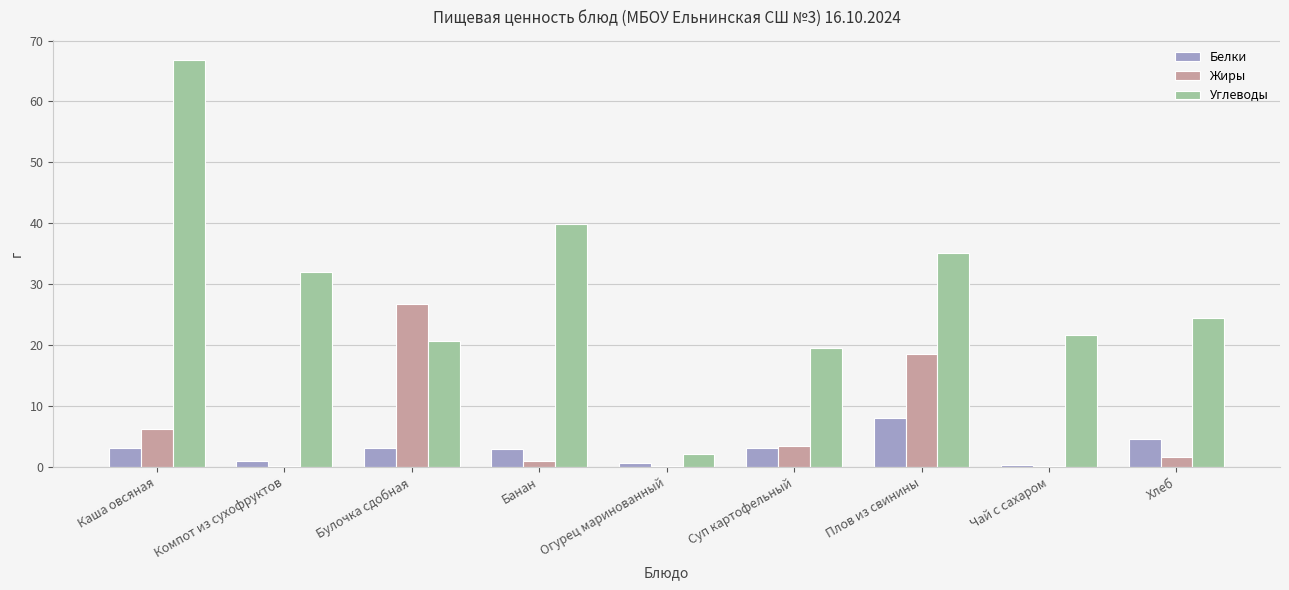

Is it true that Белки equals 5.3 at Каша овсяная?

False